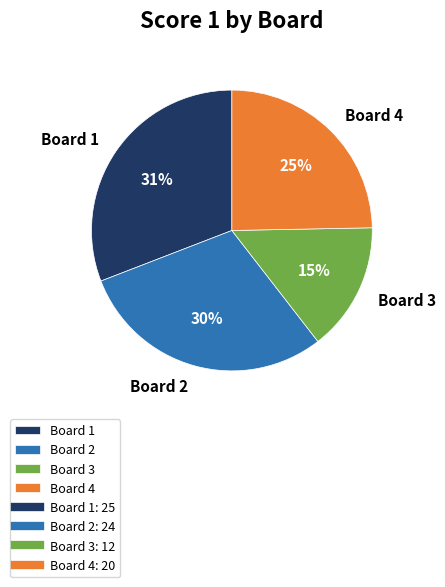

How many slices are in this pie chart?

4